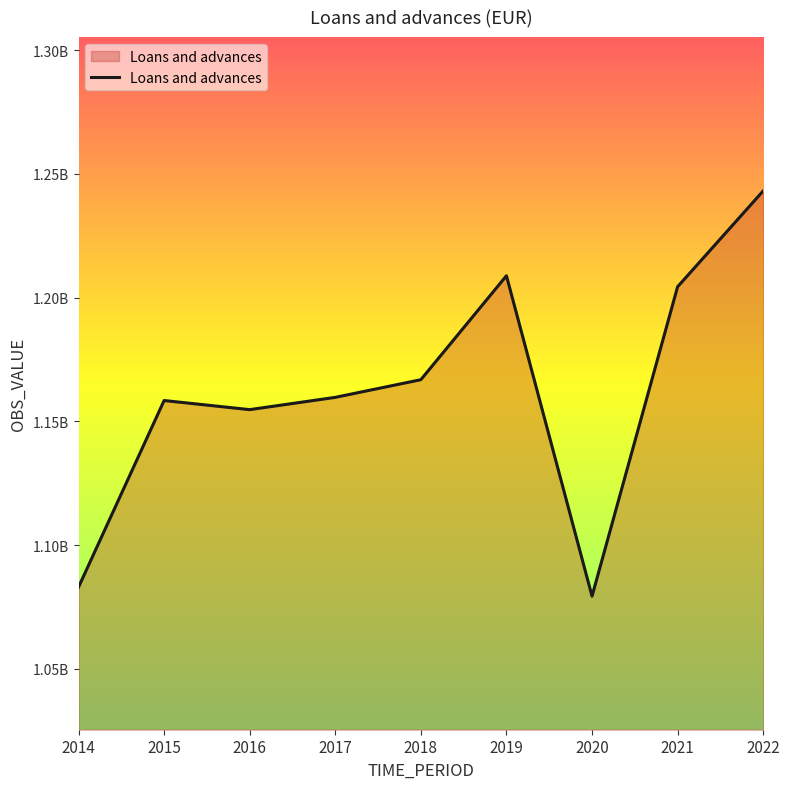

Does the chart have visible grid lines?

No